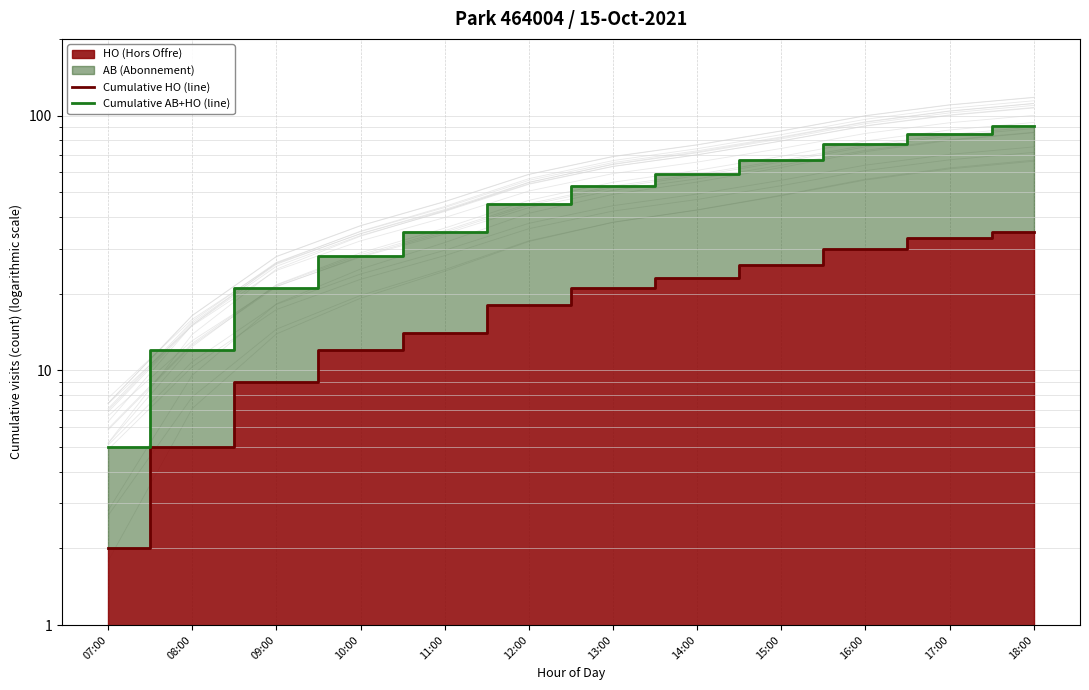

The Cumulative HO (line) series shows 9 at 09:00. True or false?

True